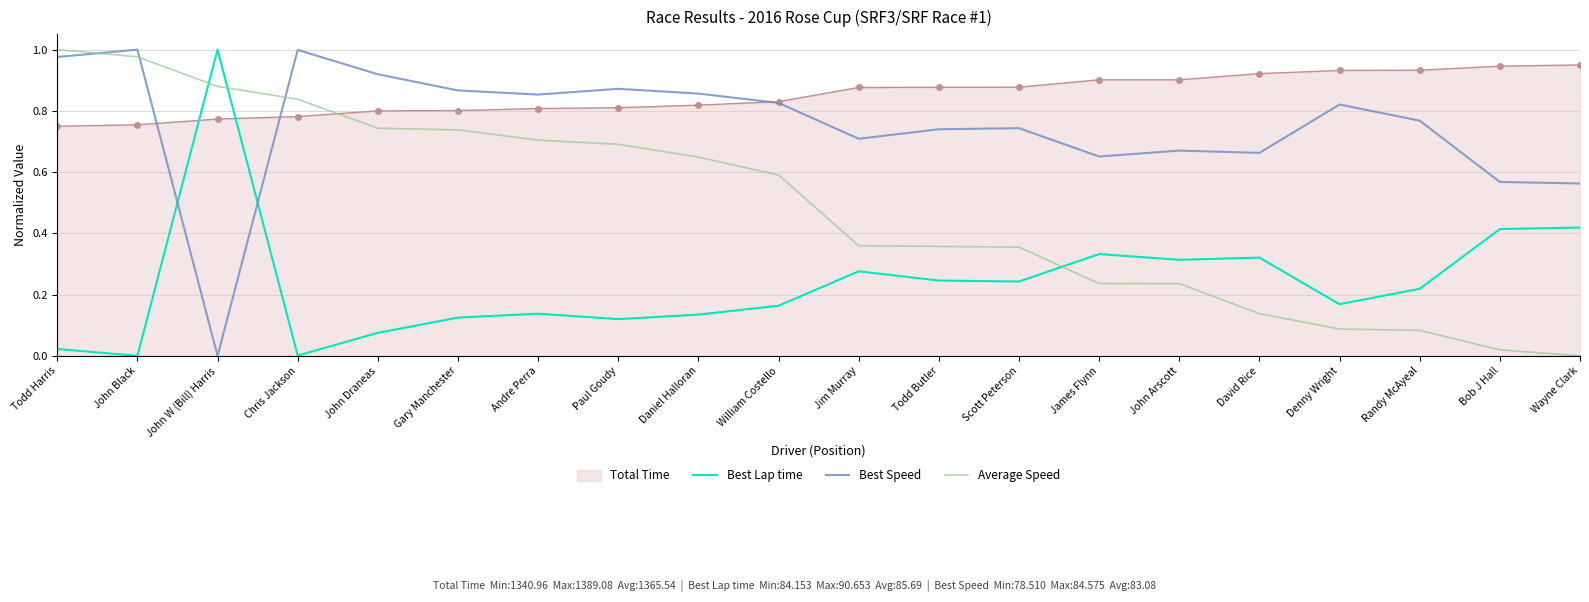

The Best Speed series shows 1.1 at Todd Butler. True or false?

False